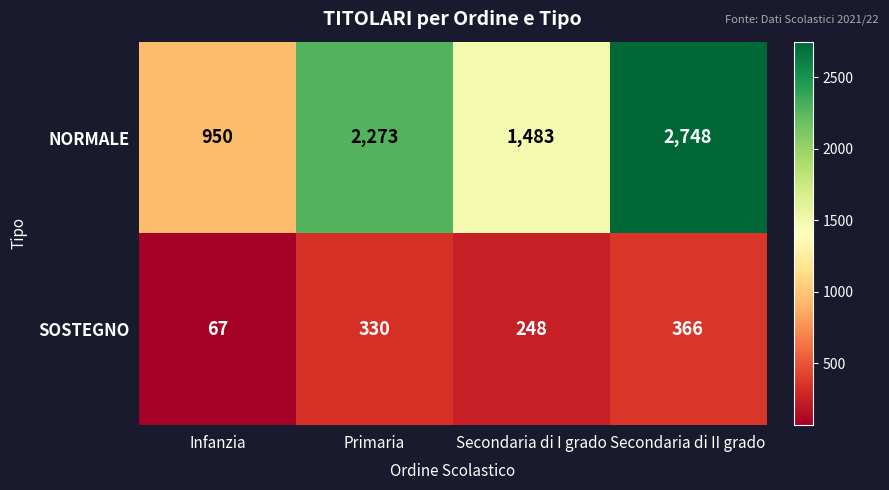

The value of NORMALE at Secondaria di II grado is 4847. True or false?

False